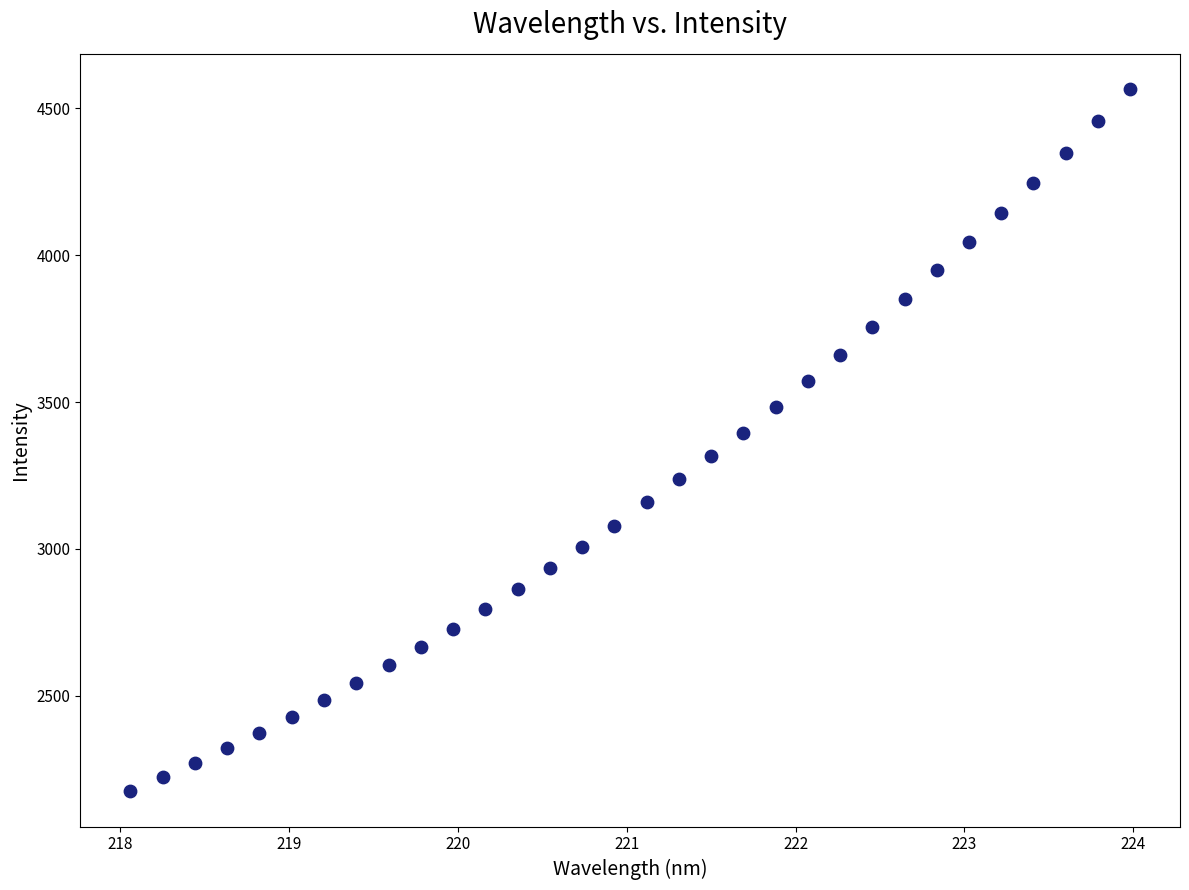

What is the range of Y values (max minus min)?

2389.9